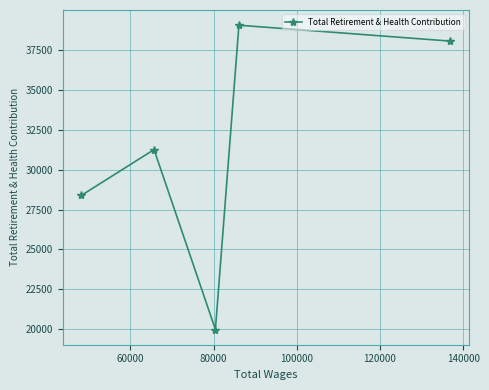

What is the smallest value displayed?

19985